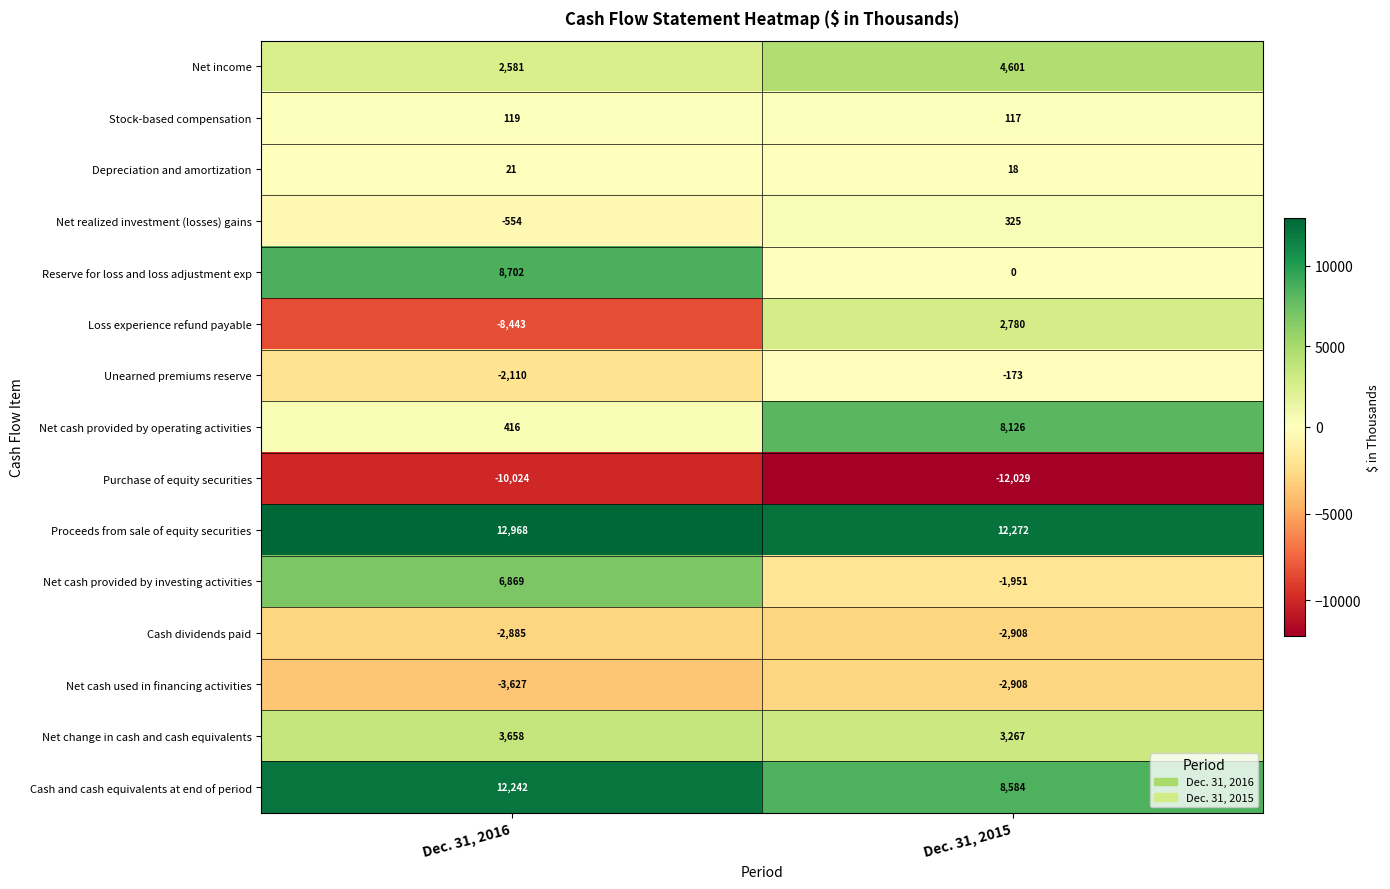

True or false: Net income has a value of 4601 at Dec. 31, 2015.

True